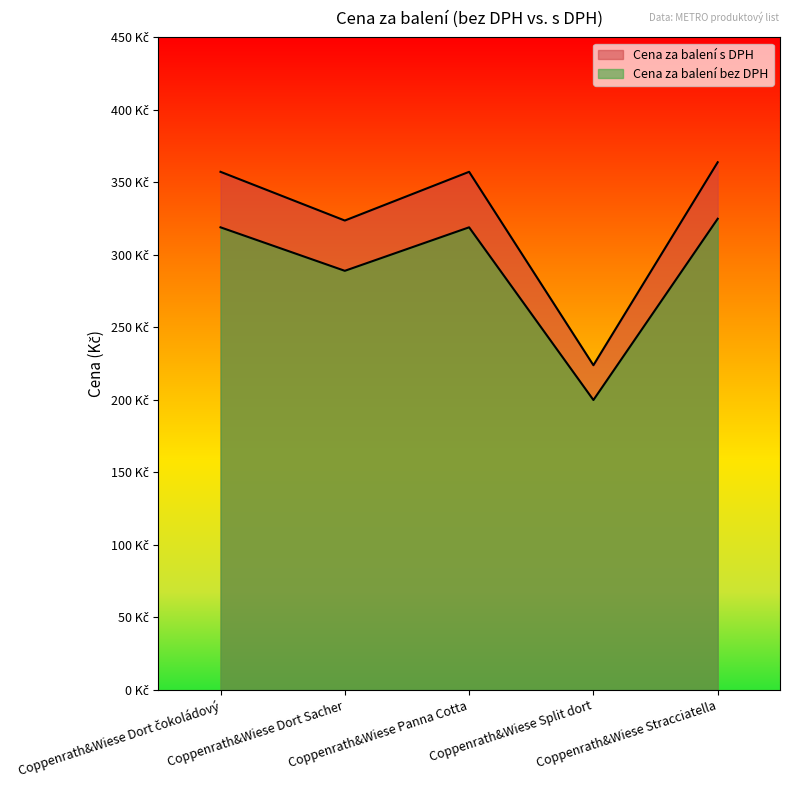

What is the sum of the Cena za balení bez DPH values at Coppenrath&Wiese Dort čokoládový and Coppenrath&Wiese Split dort?

518.9